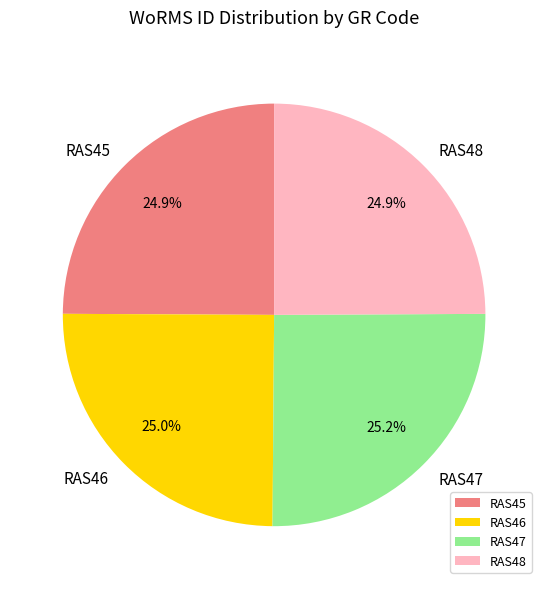

What is the ratio of the value at RAS46 to the value at RAS47?

1.0